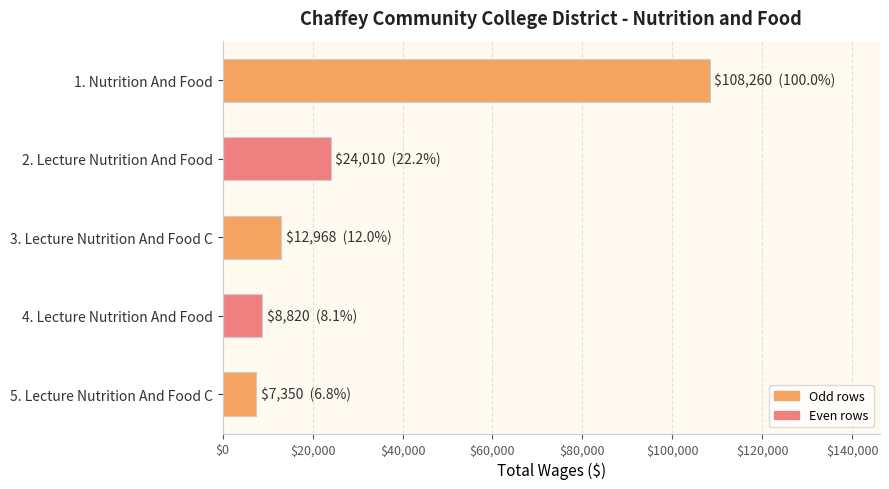

At which label is the value closest to 57805?

2. Lecture Nutrition And Food